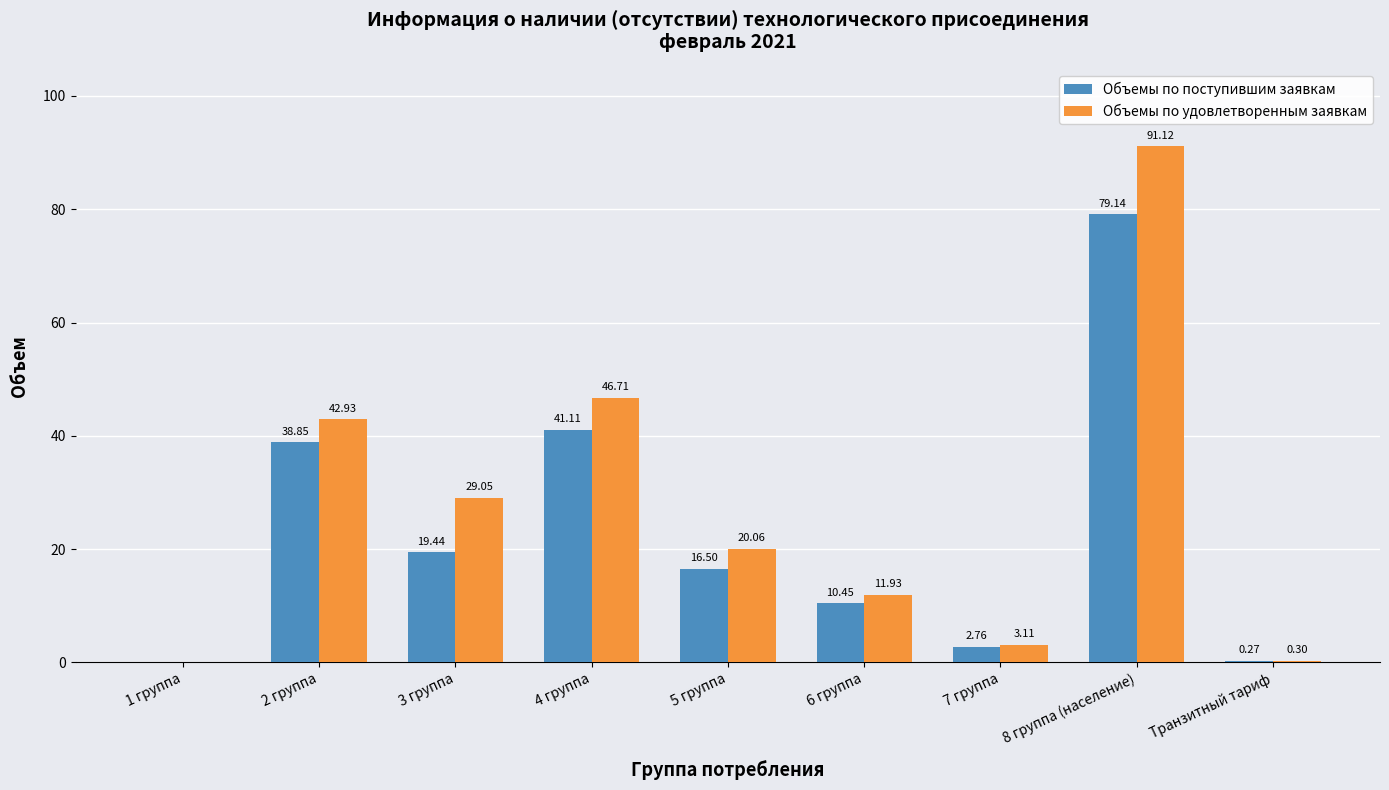

Is it true that Объемы по поступившим заявкам equals 24.2 at 4 группа?

False